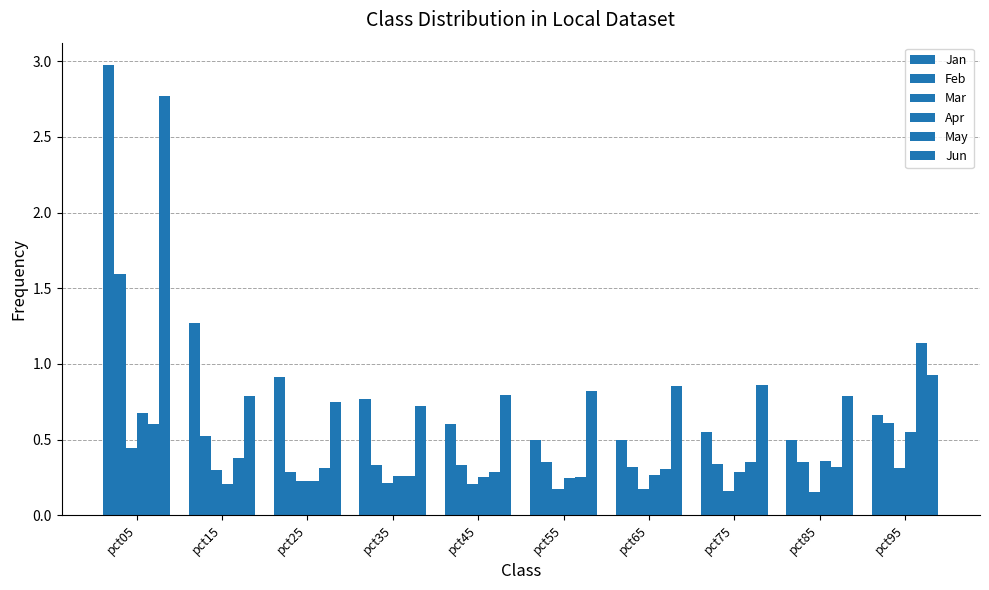

Which series has the widest spread of values?

Jan